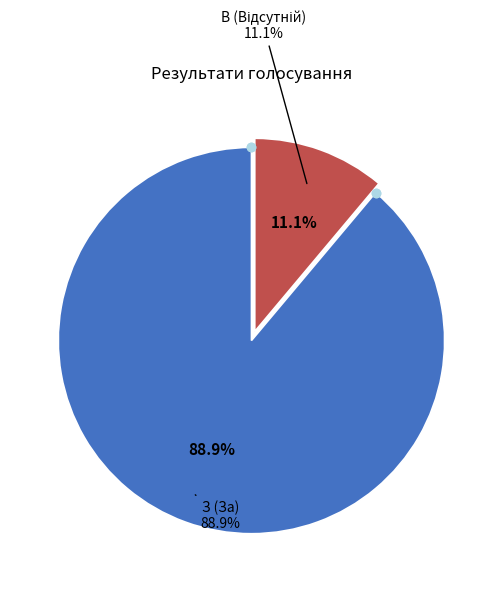

What is the largest slice in the pie chart?

З (За)